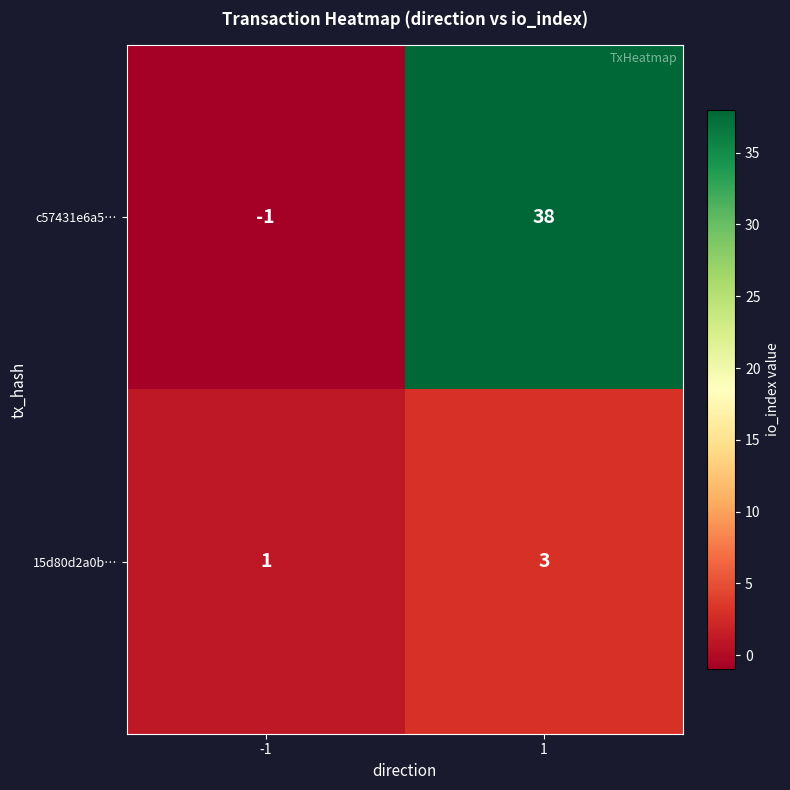

Which series has the largest total across all categories?

c57431e6a5…